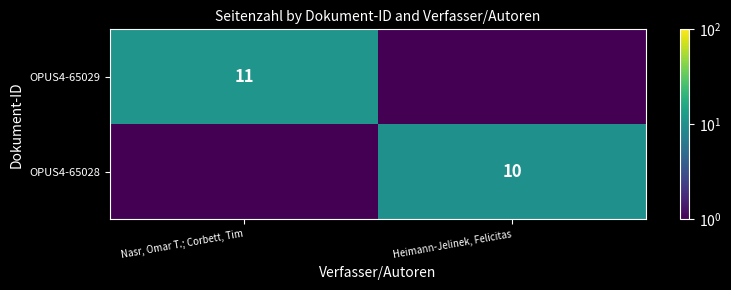

The value of OPUS4-65029 at Heimann-Jelinek, Felicitas is 0.0. True or false?

False